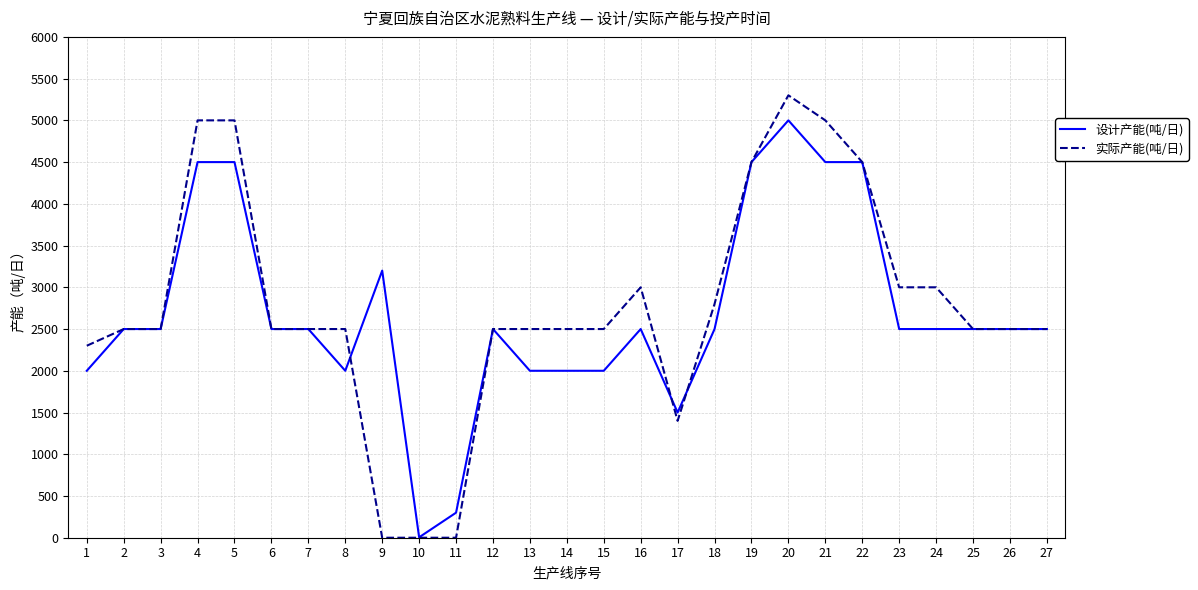

True or false: 设计产能(吨/日) and 实际产能(吨/日) cross at least once.

True